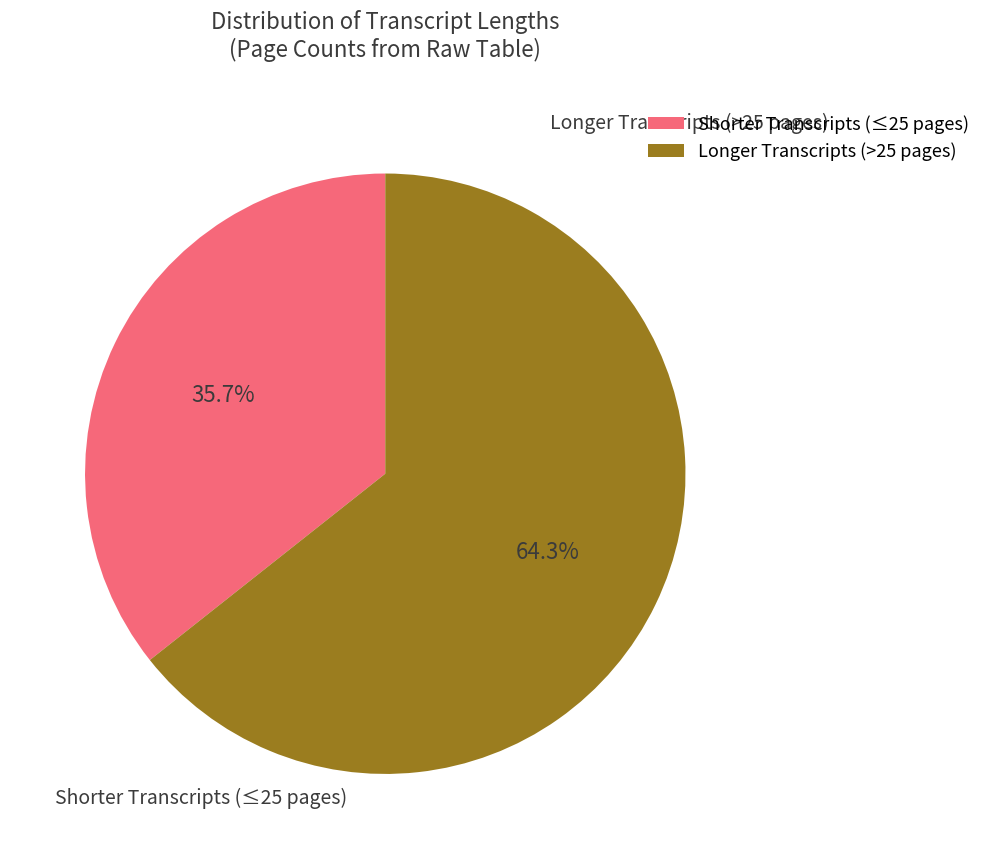

What percentage is NOT represented by Shorter Transcripts (≤25 pages)?

64.3%